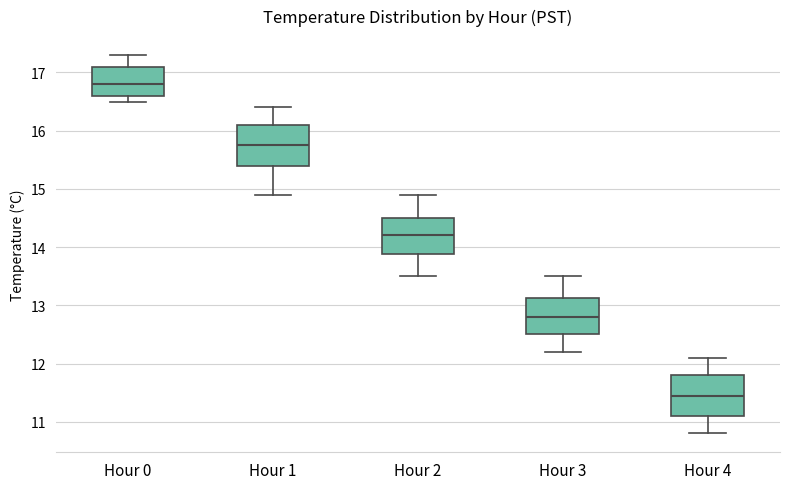

Reading left to right, read every box against the y-axis: the position of its median line, the range the box covers, and the ends of its whiskers. The values are not printed on the chart, so give them approximately, as read against the axis.

Hour 0: median 16.8, box 16.6 to 17.1, whiskers 16.5 to 17.3
Hour 1: median 15.8, box 15.4 to 16.1, whiskers 14.9 to 16.4
Hour 2: median 14.2, box 13.9 to 14.5, whiskers 13.5 to 14.9
Hour 3: median 12.8, box 12.5 to 13.1, whiskers 12.2 to 13.5
Hour 4: median 11.5, box 11.1 to 11.8, whiskers 10.8 to 12.1